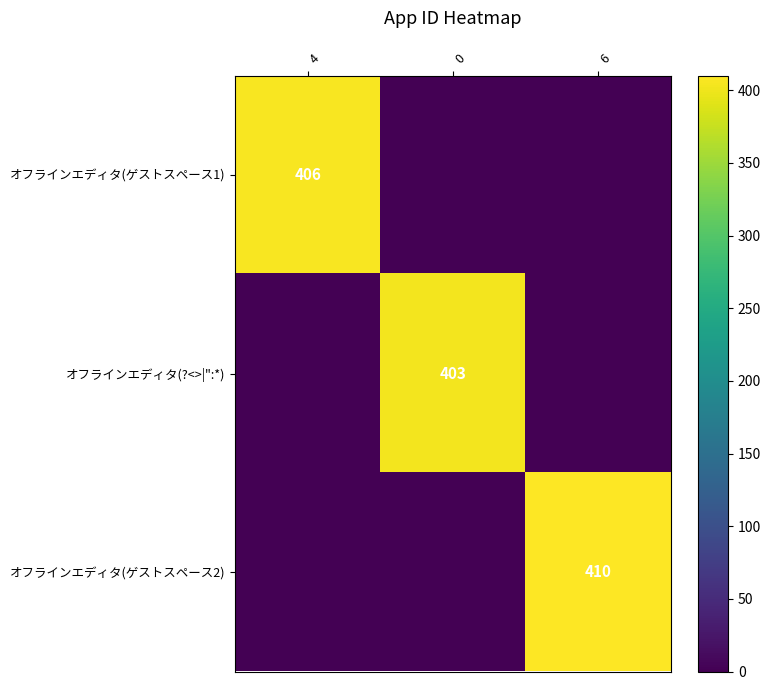

Is it true that オフラインエディタ(ゲストスペース1) equals 406 at 4?

True